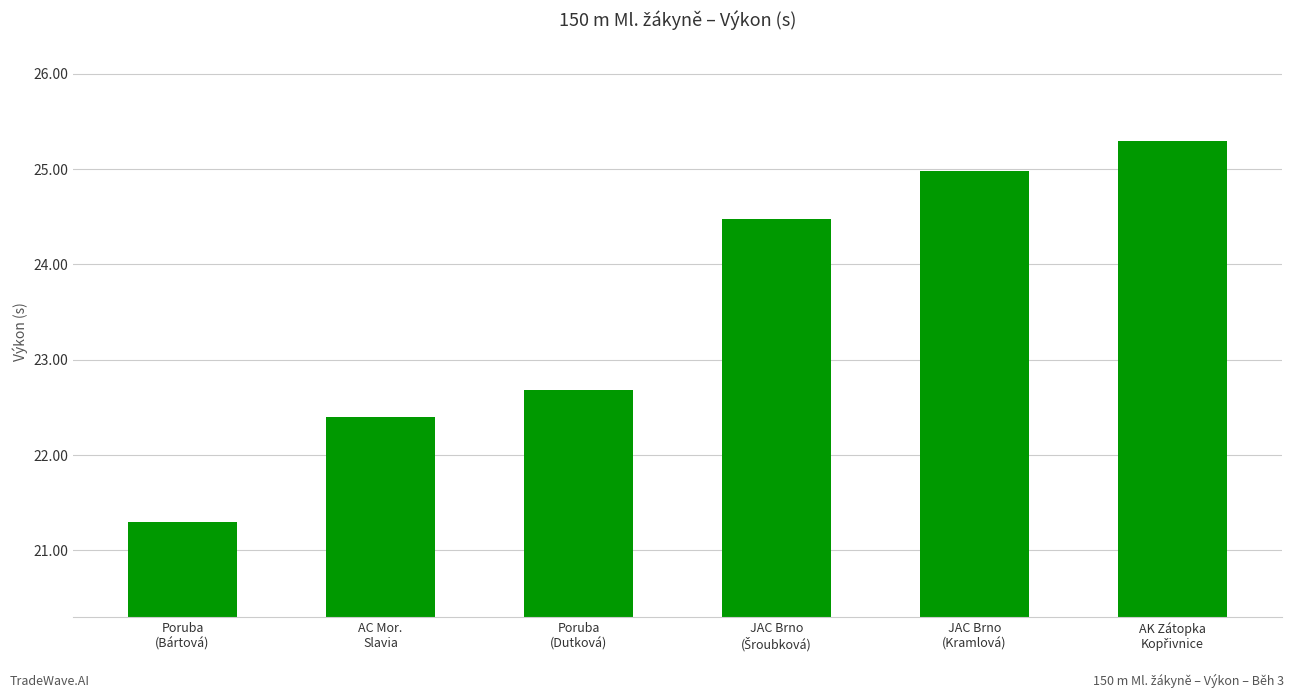

Which category has the lowest value across all series?

Poruba
(Bártová)